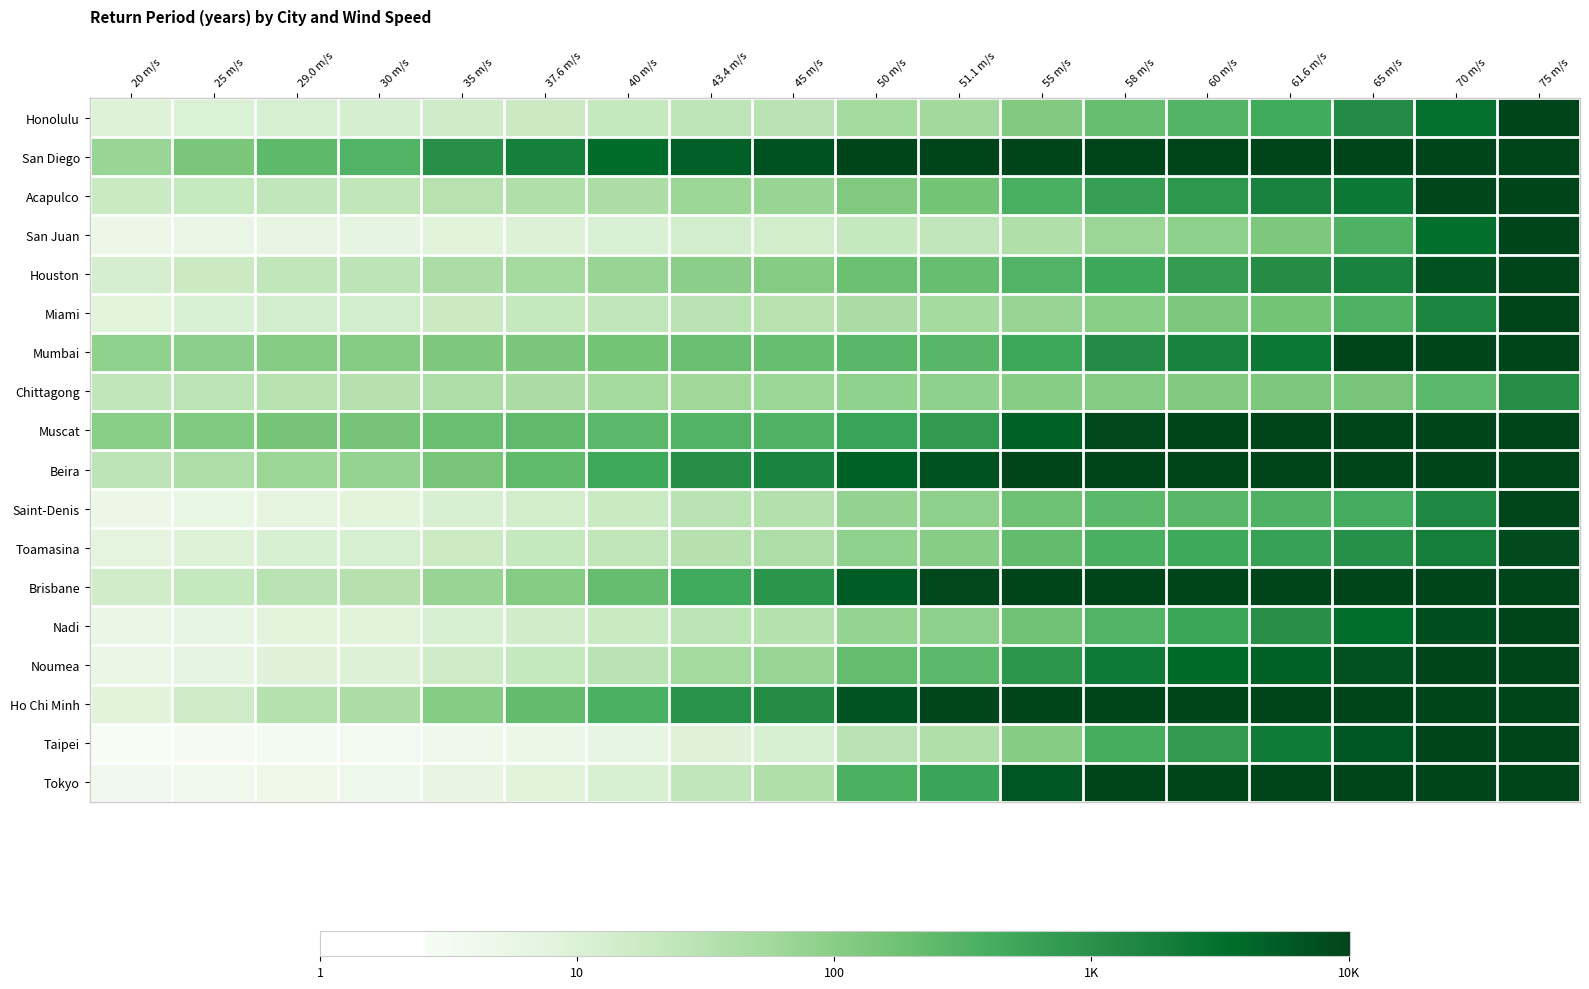

Reading left to right, transcribe all the data shown in this chart.

Honolulu: 20 m/s=1.0	25 m/s=1.0	29.0 m/s=1.1	30 m/s=1.1	35 m/s=1.2	37.6 m/s=1.3	40 m/s=1.3	43.4 m/s=1.4	45 m/s=1.5	50 m/s=1.7	51.1 m/s=1.7	55 m/s=2.1	58 m/s=2.3	60 m/s=2.5	61.6 m/s=2.6	65 m/s=3.1	70 m/s=3.5	75 m/s=4.0
San Diego: 20 m/s=1.8	25 m/s=2.1	29.0 m/s=2.4	30 m/s=2.5	35 m/s=3.0	37.6 m/s=3.3	40 m/s=3.6	43.4 m/s=3.7	45 m/s=3.8	50 m/s=4.0	51.1 m/s=4.0	55 m/s=4.0	58 m/s=4.0	60 m/s=4.0	61.6 m/s=4.0	65 m/s=4.0	70 m/s=4.0	75 m/s=4.0
Acapulco: 20 m/s=1.3	25 m/s=1.3	29.0 m/s=1.4	30 m/s=1.4	35 m/s=1.5	37.6 m/s=1.6	40 m/s=1.6	43.4 m/s=1.8	45 m/s=1.8	50 m/s=2.1	51.1 m/s=2.2	55 m/s=2.6	58 m/s=2.8	60 m/s=2.9	61.6 m/s=3.2	65 m/s=3.4	70 m/s=4.0	75 m/s=4.0
San Juan: 20 m/s=0.7	25 m/s=0.7	29.0 m/s=0.8	30 m/s=0.8	35 m/s=0.9	37.6 m/s=1.0	40 m/s=1.0	43.4 m/s=1.1	45 m/s=1.2	50 m/s=1.3	51.1 m/s=1.4	55 m/s=1.6	58 m/s=1.8	60 m/s=2.0	61.6 m/s=2.1	65 m/s=2.5	70 m/s=3.5	75 m/s=4.0
Houston: 20 m/s=1.1	25 m/s=1.2	29.0 m/s=1.4	30 m/s=1.4	35 m/s=1.6	37.6 m/s=1.7	40 m/s=1.8	43.4 m/s=2.0	45 m/s=2.0	50 m/s=2.3	51.1 m/s=2.3	55 m/s=2.5	58 m/s=2.7	60 m/s=2.9	61.6 m/s=3.1	65 m/s=3.2	70 m/s=3.9	75 m/s=4.0
Miami: 20 m/s=0.9	25 m/s=1.0	29.0 m/s=1.1	30 m/s=1.1	35 m/s=1.2	37.6 m/s=1.3	40 m/s=1.4	43.4 m/s=1.5	45 m/s=1.5	50 m/s=1.7	51.1 m/s=1.7	55 m/s=1.8	58 m/s=2.0	60 m/s=2.1	61.6 m/s=2.2	65 m/s=2.5	70 m/s=3.2	75 m/s=4.0
Mumbai: 20 m/s=1.9	25 m/s=2.0	29.0 m/s=2.0	30 m/s=2.0	35 m/s=2.1	37.6 m/s=2.1	40 m/s=2.2	43.4 m/s=2.3	45 m/s=2.3	50 m/s=2.4	51.1 m/s=2.5	55 m/s=2.7	58 m/s=3.1	60 m/s=3.2	61.6 m/s=3.4	65 m/s=4.0	70 m/s=4.0	75 m/s=4.0
Chittagong: 20 m/s=1.4	25 m/s=1.4	29.0 m/s=1.5	30 m/s=1.5	35 m/s=1.6	37.6 m/s=1.6	40 m/s=1.7	43.4 m/s=1.8	45 m/s=1.8	50 m/s=1.9	51.1 m/s=1.9	55 m/s=2.0	58 m/s=2.0	60 m/s=2.1	61.6 m/s=2.1	65 m/s=2.2	70 m/s=2.4	75 m/s=3.1
Muscat: 20 m/s=2.0	25 m/s=2.1	29.0 m/s=2.2	30 m/s=2.2	35 m/s=2.3	37.6 m/s=2.4	40 m/s=2.4	43.4 m/s=2.5	45 m/s=2.5	50 m/s=2.8	51.1 m/s=2.9	55 m/s=3.7	58 m/s=4.0	60 m/s=4.0	61.6 m/s=4.0	65 m/s=4.0	70 m/s=4.0	75 m/s=4.0
Beira: 20 m/s=1.4	25 m/s=1.6	29.0 m/s=1.8	30 m/s=1.9	35 m/s=2.2	37.6 m/s=2.4	40 m/s=2.7	43.4 m/s=3.1	45 m/s=3.2	50 m/s=3.7	51.1 m/s=3.8	55 m/s=4.0	58 m/s=4.0	60 m/s=4.0	61.6 m/s=4.0	65 m/s=4.0	70 m/s=4.0	75 m/s=4.0
Saint-Denis: 20 m/s=0.7	25 m/s=0.8	29.0 m/s=0.9	30 m/s=0.9	35 m/s=1.0	37.6 m/s=1.2	40 m/s=1.3	43.4 m/s=1.5	45 m/s=1.5	50 m/s=1.9	51.1 m/s=1.9	55 m/s=2.3	58 m/s=2.4	60 m/s=2.4	61.6 m/s=2.5	65 m/s=2.6	70 m/s=3.2	75 m/s=4.0
Toamasina: 20 m/s=0.9	25 m/s=1.0	29.0 m/s=1.1	30 m/s=1.1	35 m/s=1.2	37.6 m/s=1.3	40 m/s=1.4	43.4 m/s=1.5	45 m/s=1.6	50 m/s=1.9	51.1 m/s=2.0	55 m/s=2.4	58 m/s=2.6	60 m/s=2.7	61.6 m/s=2.8	65 m/s=3.0	70 m/s=3.3	75 m/s=3.9
Brisbane: 20 m/s=1.2	25 m/s=1.3	29.0 m/s=1.5	30 m/s=1.5	35 m/s=1.8	37.6 m/s=2.1	40 m/s=2.3	43.4 m/s=2.7	45 m/s=3.0	50 m/s=3.7	51.1 m/s=4.0	55 m/s=4.0	58 m/s=4.0	60 m/s=4.0	61.6 m/s=4.0	65 m/s=4.0	70 m/s=4.0	75 m/s=4.0
Nadi: 20 m/s=0.7	25 m/s=0.8	29.0 m/s=0.9	30 m/s=0.9	35 m/s=1.1	37.6 m/s=1.2	40 m/s=1.3	43.4 m/s=1.4	45 m/s=1.5	50 m/s=1.9	51.1 m/s=1.9	55 m/s=2.2	58 m/s=2.5	60 m/s=2.7	61.6 m/s=3.0	65 m/s=3.5	70 m/s=3.9	75 m/s=4.0
Noumea: 20 m/s=0.7	25 m/s=0.8	29.0 m/s=1.0	30 m/s=1.0	35 m/s=1.2	37.6 m/s=1.3	40 m/s=1.5	43.4 m/s=1.7	45 m/s=1.8	50 m/s=2.3	51.1 m/s=2.4	55 m/s=2.9	58 m/s=3.3	60 m/s=3.6	61.6 m/s=3.7	65 m/s=3.9	70 m/s=4.0	75 m/s=4.0
Ho Chi Minh: 20 m/s=0.9	25 m/s=1.2	29.0 m/s=1.5	30 m/s=1.6	35 m/s=2.0	37.6 m/s=2.4	40 m/s=2.6	43.4 m/s=3.0	45 m/s=3.1	50 m/s=3.8	51.1 m/s=4.0	55 m/s=4.0	58 m/s=4.0	60 m/s=4.0	61.6 m/s=4.0	65 m/s=4.0	70 m/s=4.0	75 m/s=4.0
Taipei: 20 m/s=0.4	25 m/s=0.5	29.0 m/s=0.5	30 m/s=0.5	35 m/s=0.6	37.6 m/s=0.7	40 m/s=0.8	43.4 m/s=1.0	45 m/s=1.1	50 m/s=1.5	51.1 m/s=1.6	55 m/s=2.0	58 m/s=2.6	60 m/s=2.9	61.6 m/s=3.3	65 m/s=3.8	70 m/s=4.0	75 m/s=4.0
Tokyo: 20 m/s=0.6	25 m/s=0.6	29.0 m/s=0.7	30 m/s=0.7	35 m/s=0.8	37.6 m/s=0.9	40 m/s=1.0	43.4 m/s=1.4	45 m/s=1.6	50 m/s=2.6	51.1 m/s=2.7	55 m/s=3.8	58 m/s=4.0	60 m/s=4.0	61.6 m/s=4.0	65 m/s=4.0	70 m/s=4.0	75 m/s=4.0